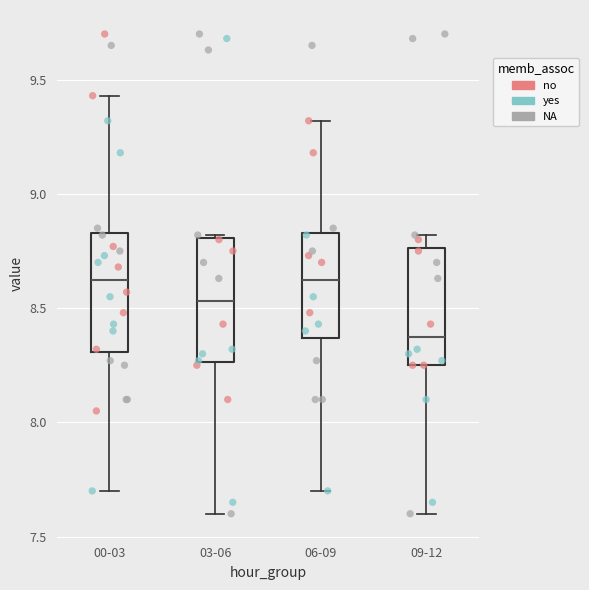

Reading left to right, read every box against the y-axis: the position of its median line, the range the box covers, and the ends of its whiskers. The values are not printed on the chart, so give them approximately, as read against the axis.

00-03: median 8.65, box 8.30 to 8.85, whiskers 7.70 to 9.45
03-06: median 8.55, box 8.25 to 8.80, whiskers 7.60 to 8.80 (just above the box's upper edge)
06-09: median 8.65, box 8.35 to 8.85, whiskers 7.70 to 9.30
09-12: median 8.40, box 8.25 to 8.75, whiskers 7.60 to 8.80